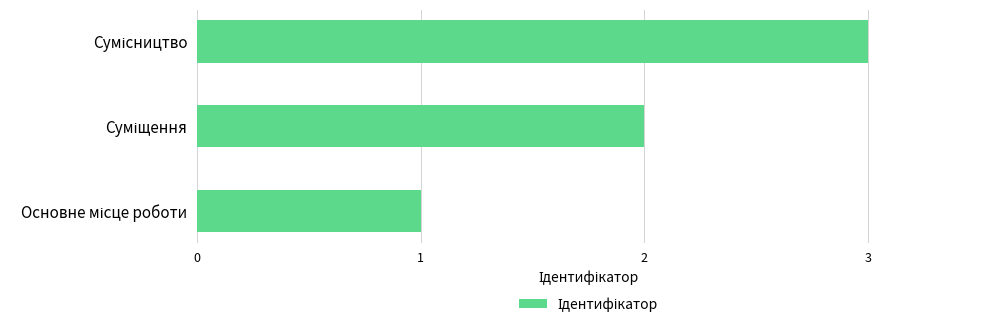

What is the sum of all values?

6